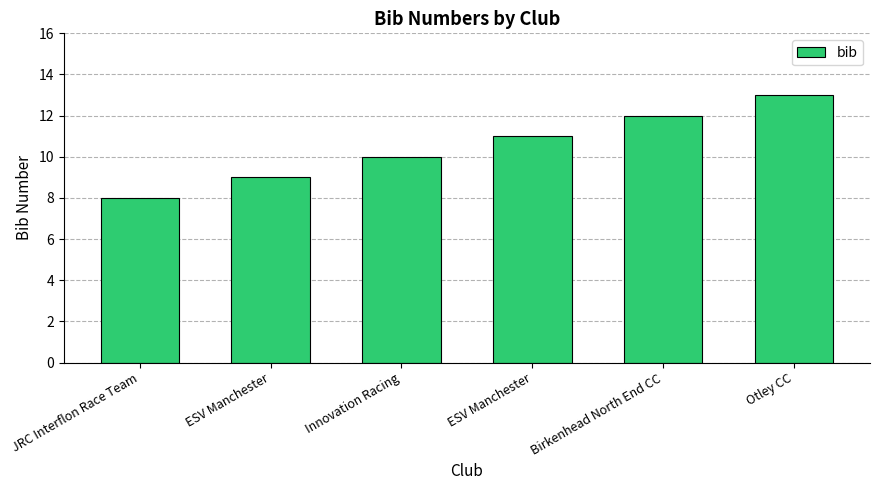

Are the bars horizontal?

No